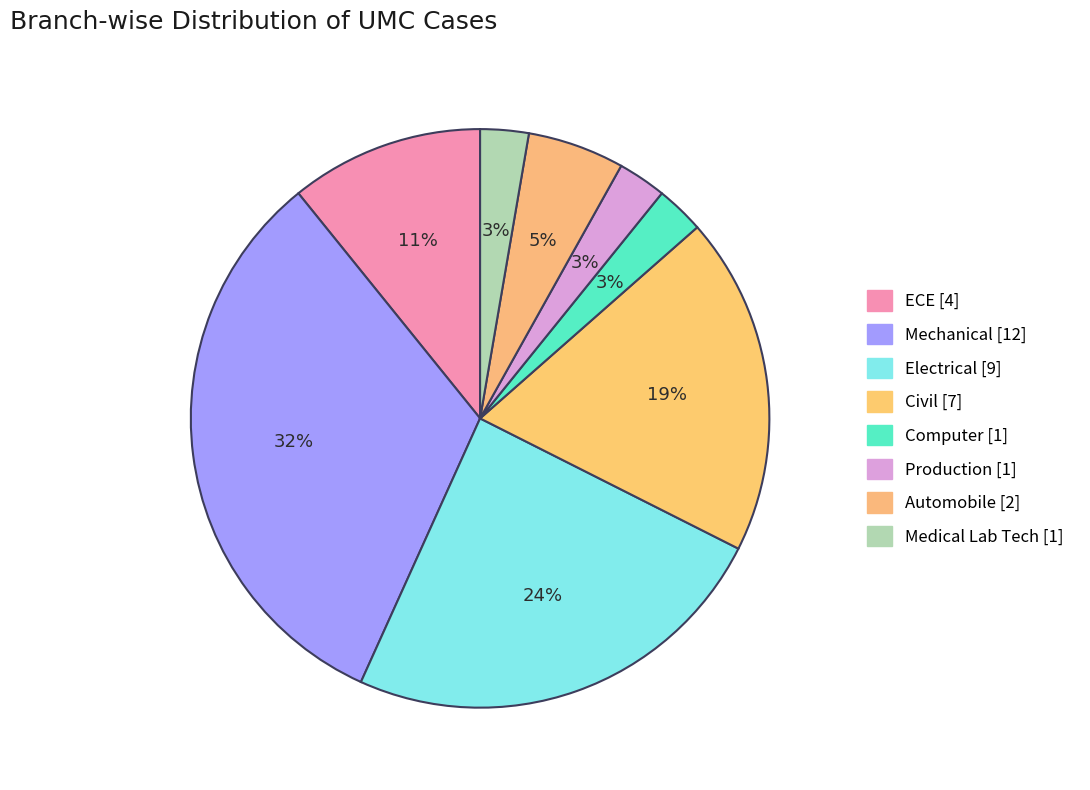

Count the number of slices in the pie.

8